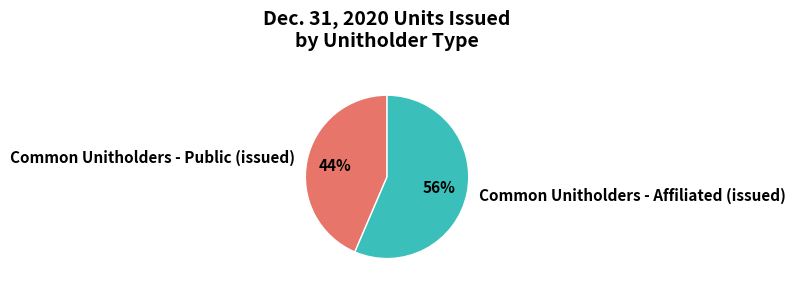

What percentage is the Common Unitholders - Public (issued) slice, to the nearest percent?

44%